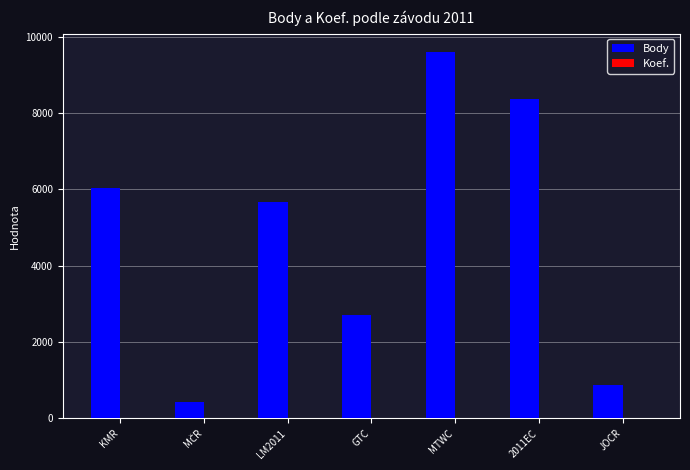

Which category has the highest value in the Body series?

MTWC